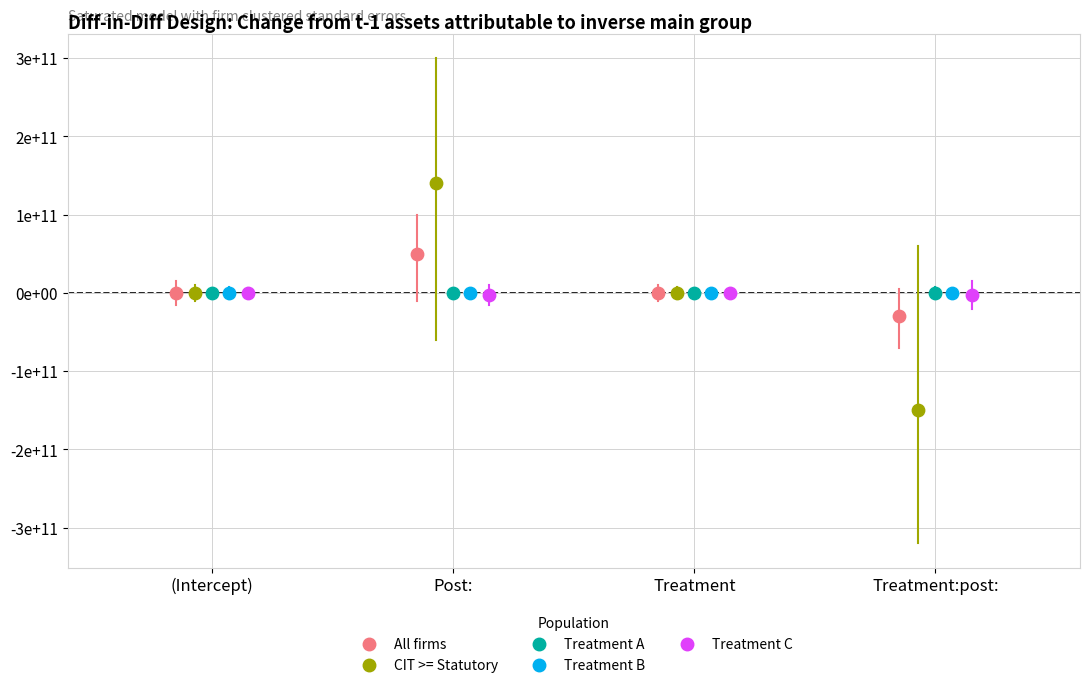

Which series reaches the maximum Y coordinate?

CIT >= Statutory